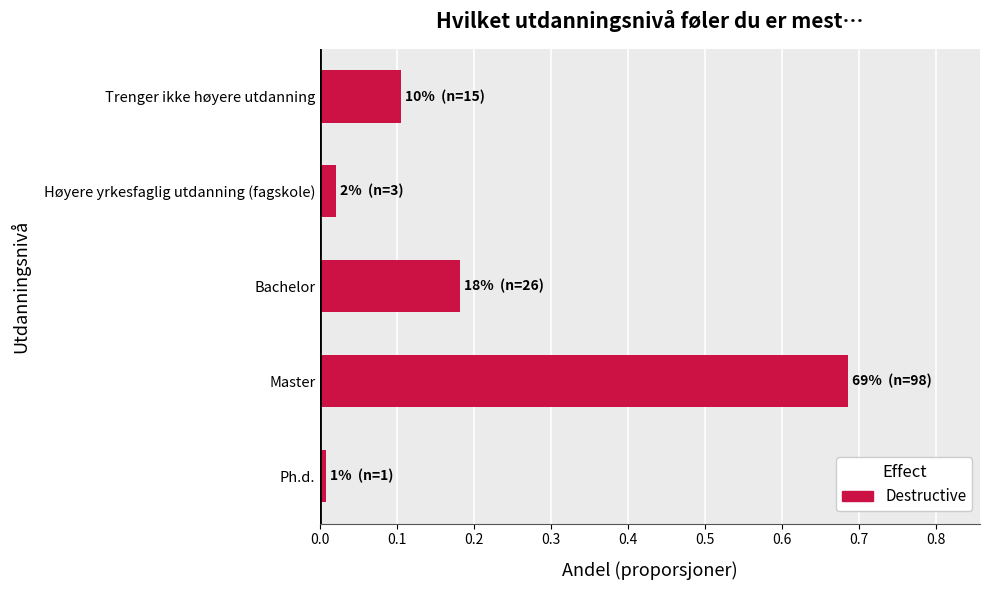

At which category does the chart reach its peak across all series?

Master